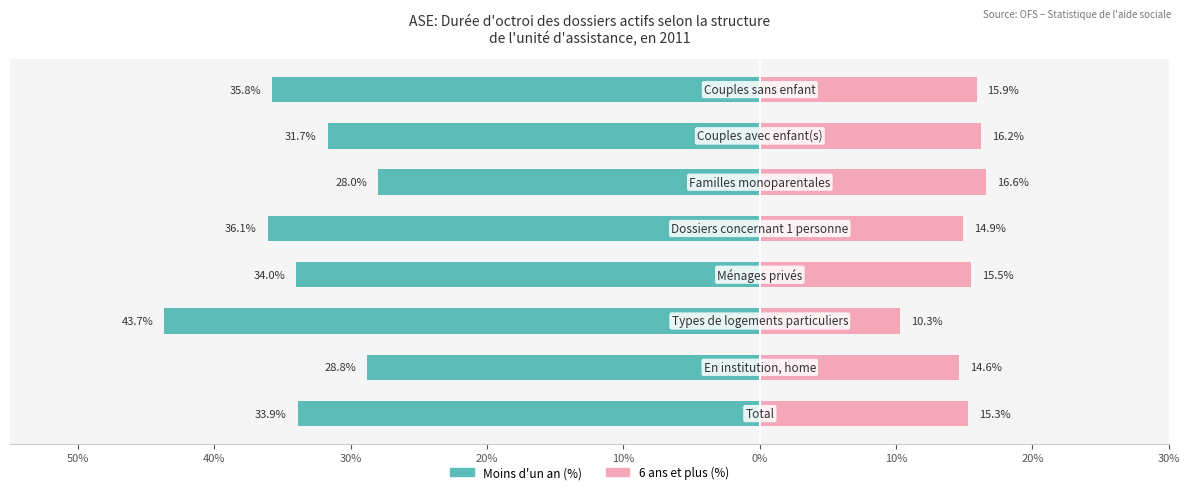

Read the Moins d'un an (%) value at 30%.

-34.0